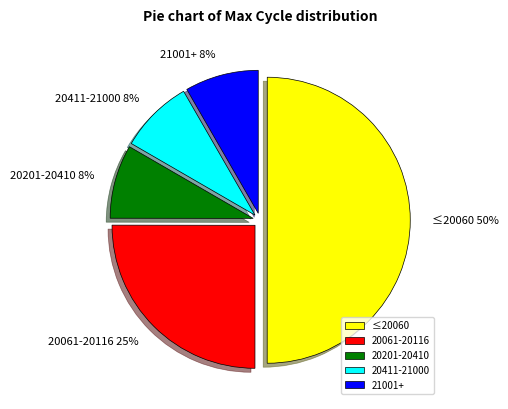

How many slices are in this pie chart?

5